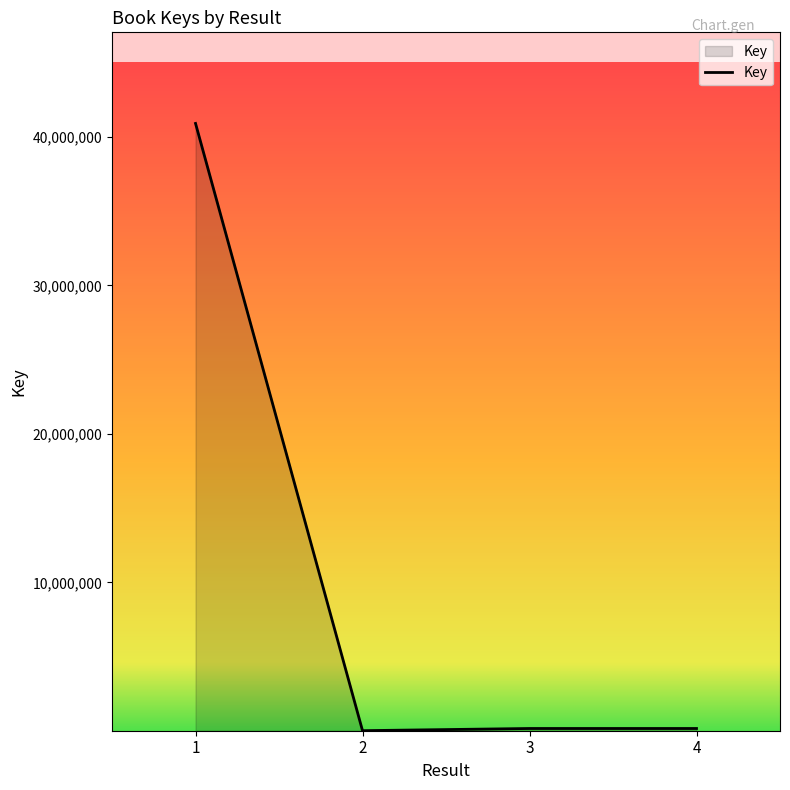

What is the difference between the maximum and minimum values?

40906173